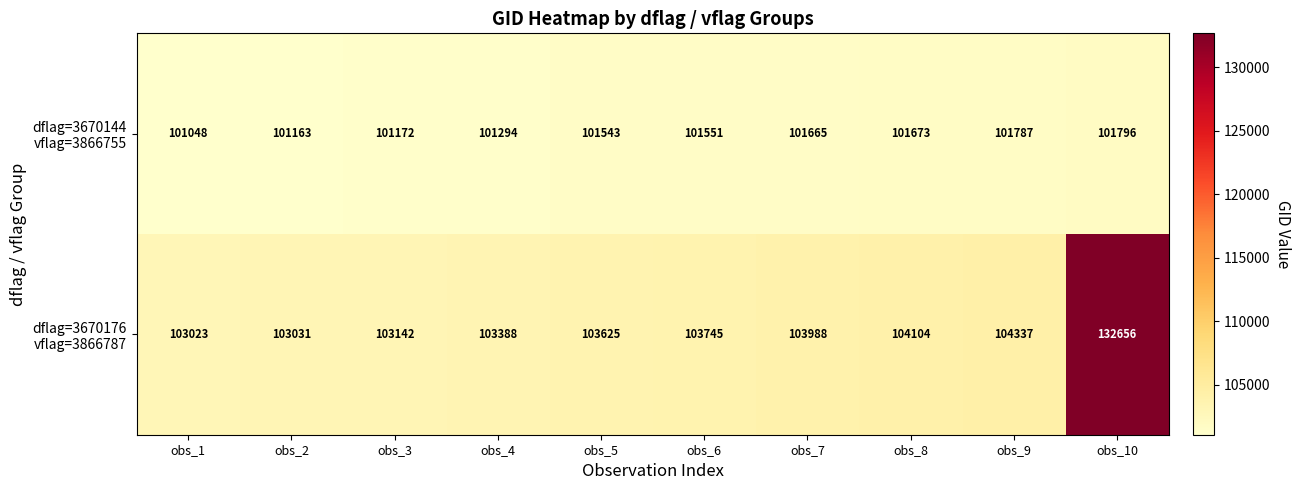

Count the number of data series in this chart.

2